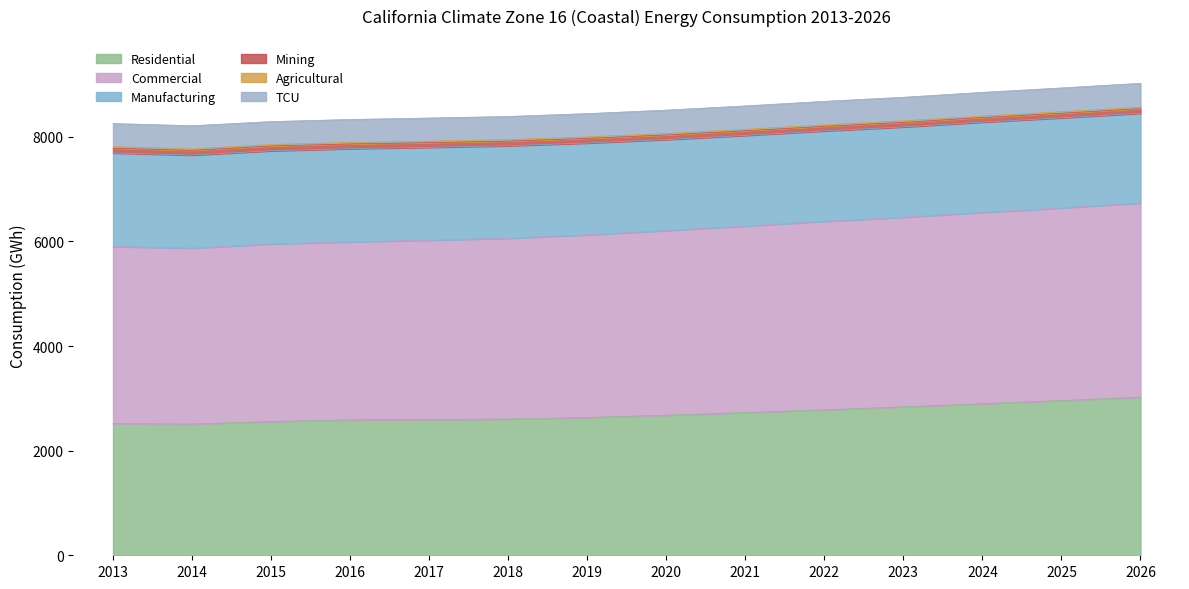

True or false: Residential and TCU intersect in this chart.

False